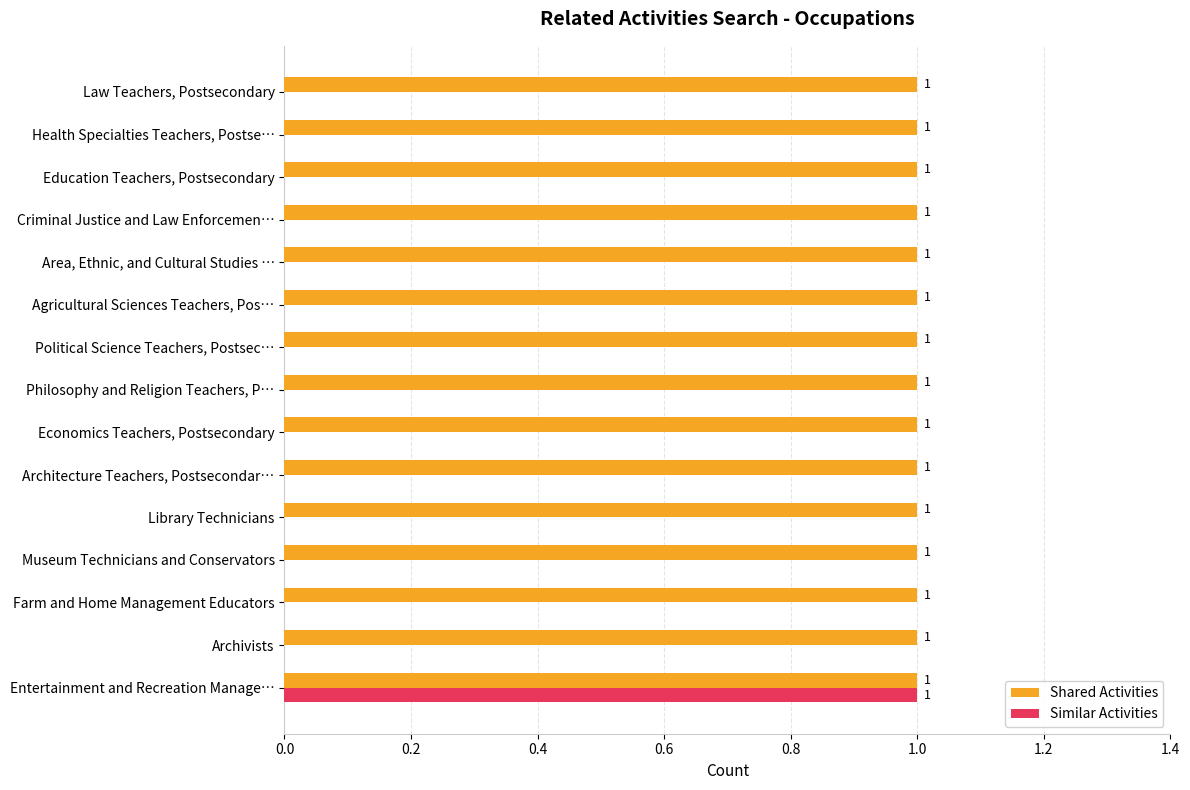

Which series has the largest total across all categories?

Shared Activities